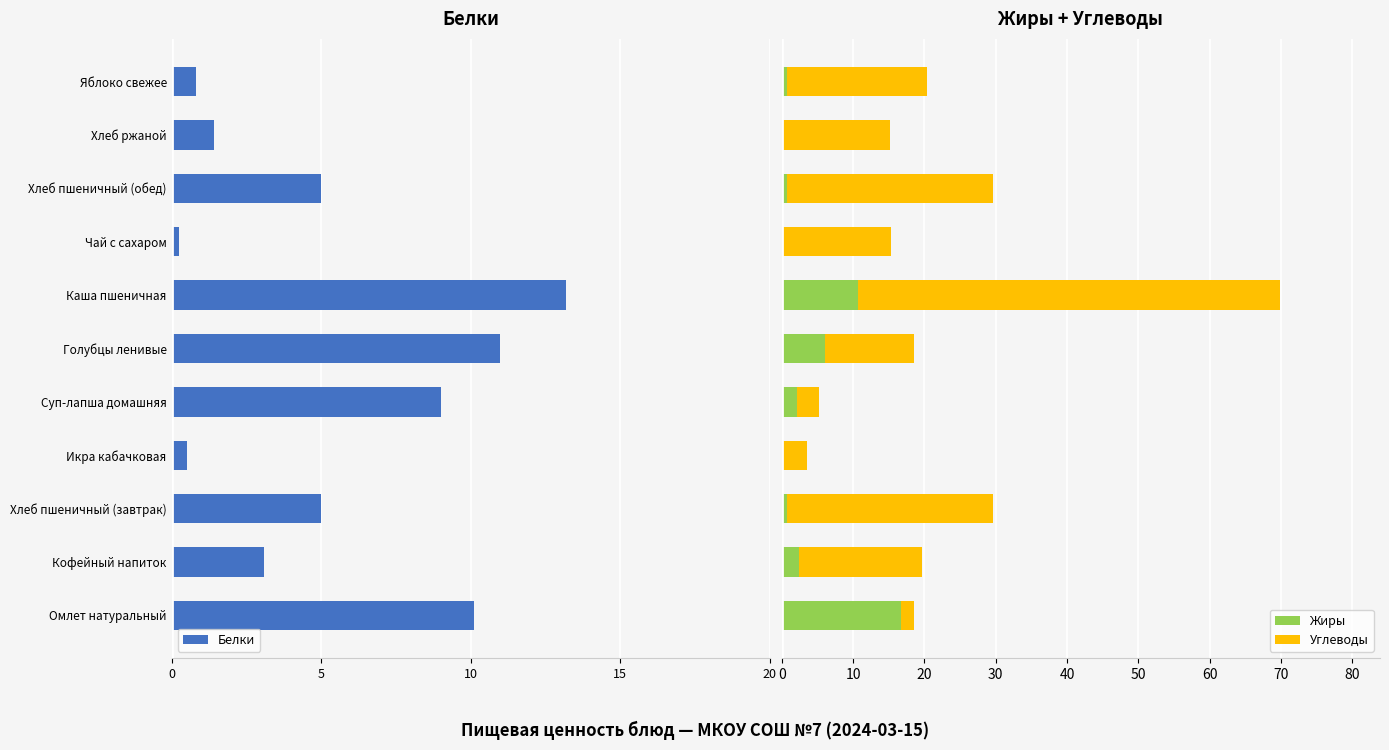

What is the sum of all Жиры values?

40.6